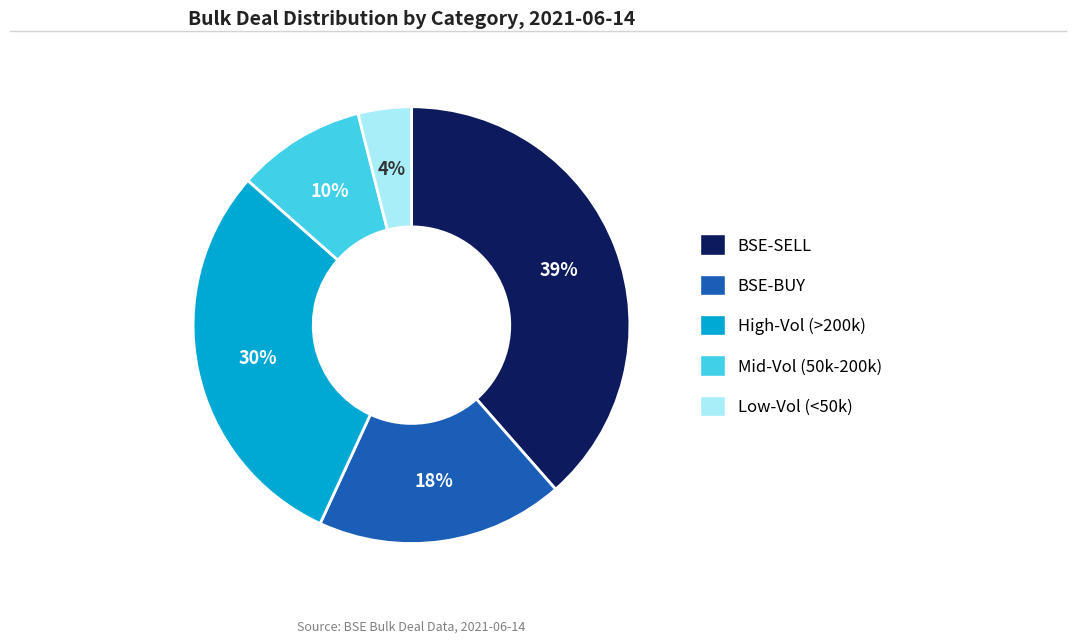

To the nearest percent, what is the difference between the largest and smallest slice percentages?

35%